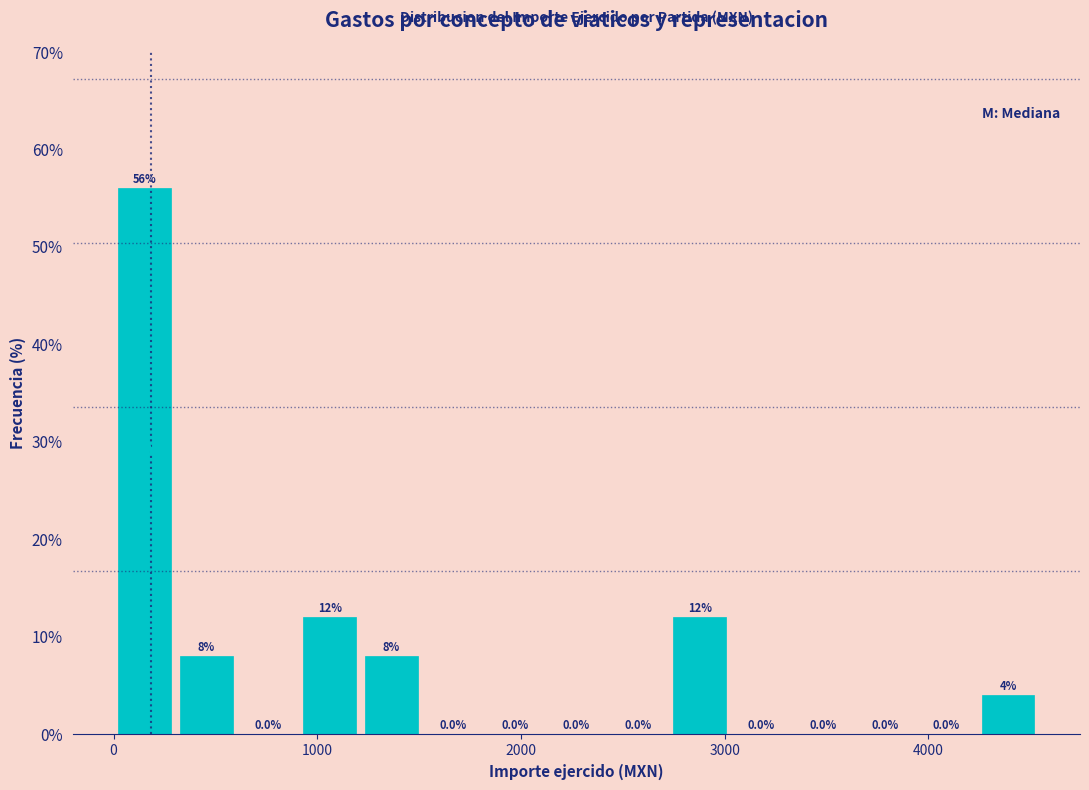

Around what value on the x-axis is the tallest bar? Give the approximate position of its centre, as read against the axis.

200